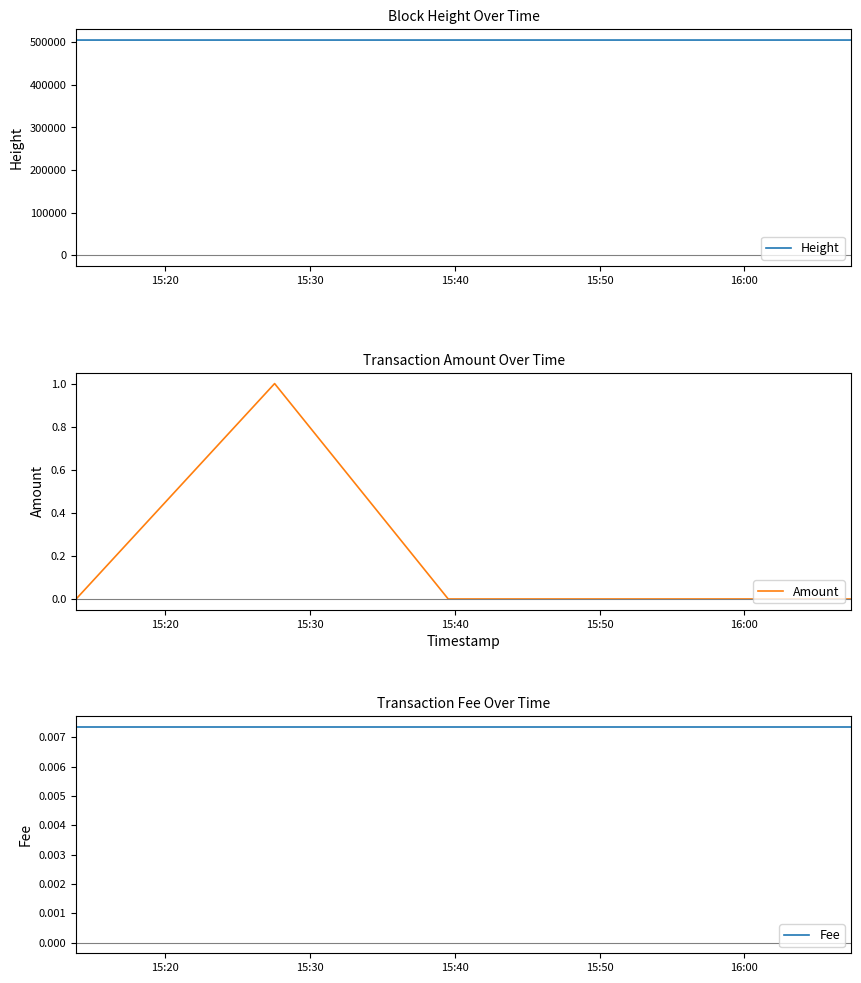

True or false: Height has more than 2 interior local peaks.

False